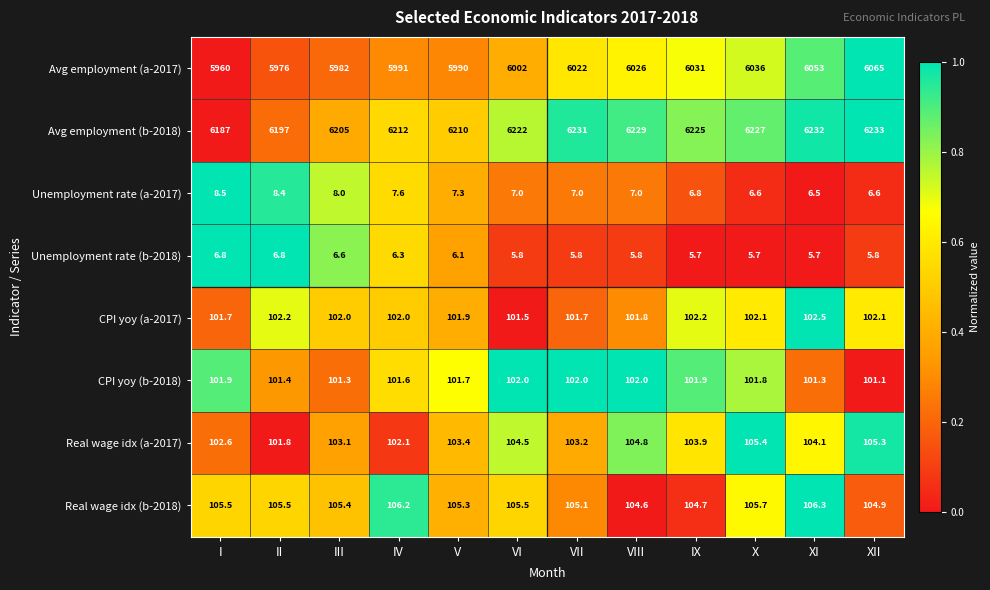

What is the total value across all series at X?

12690.3